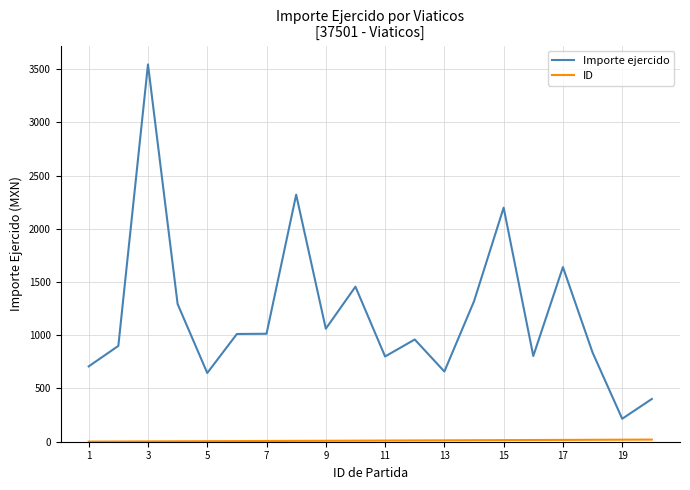

What is the maximum value shown in the chart?

3544.4